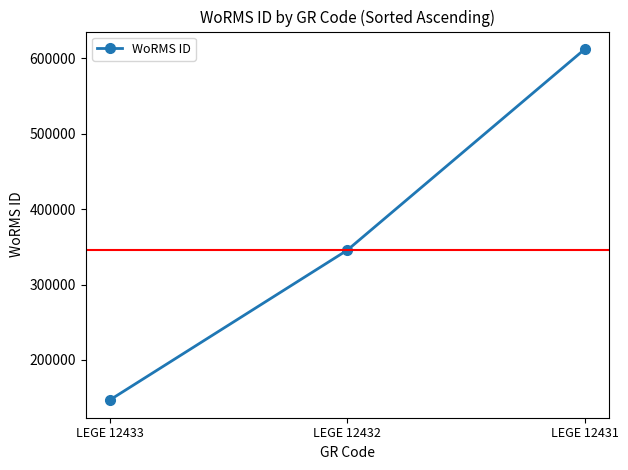

Rank the categories by value from lowest to highest.

LEGE 12433, LEGE 12432, LEGE 12431